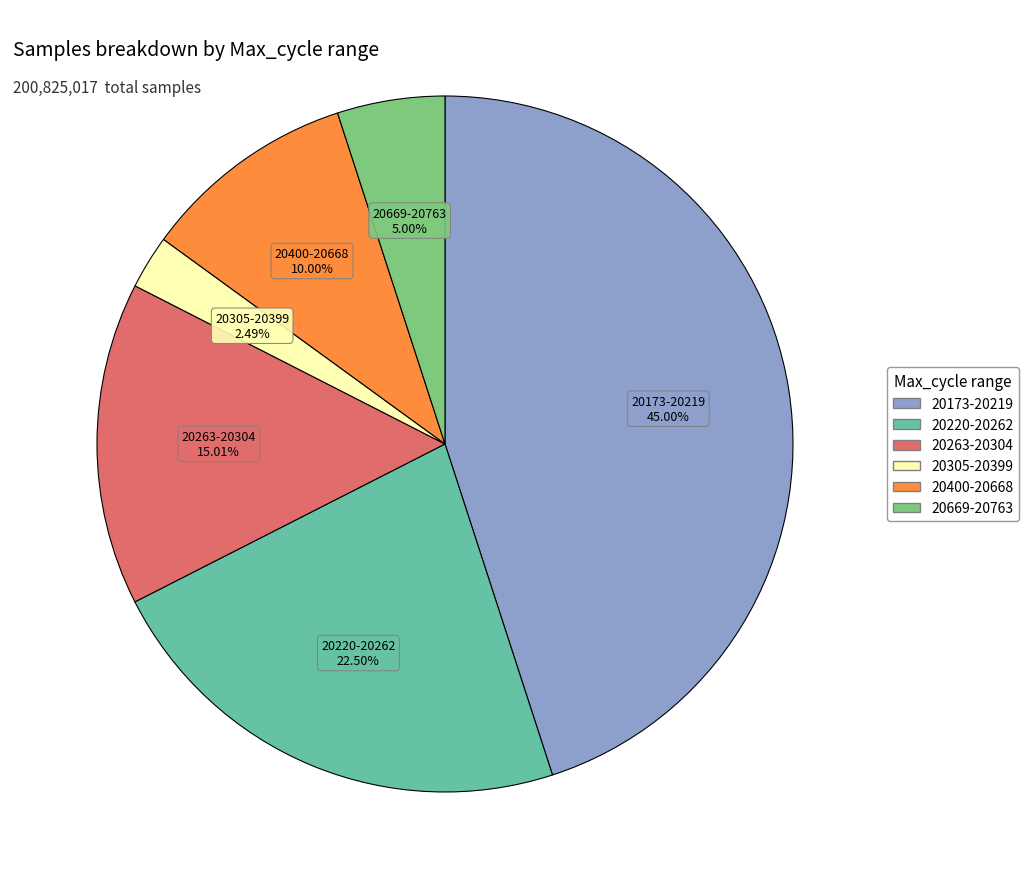

Rank the categories by value from lowest to highest.

20305-20399, 20669-20763, 20400-20668, 20263-20304, 20220-20262, 20173-20219